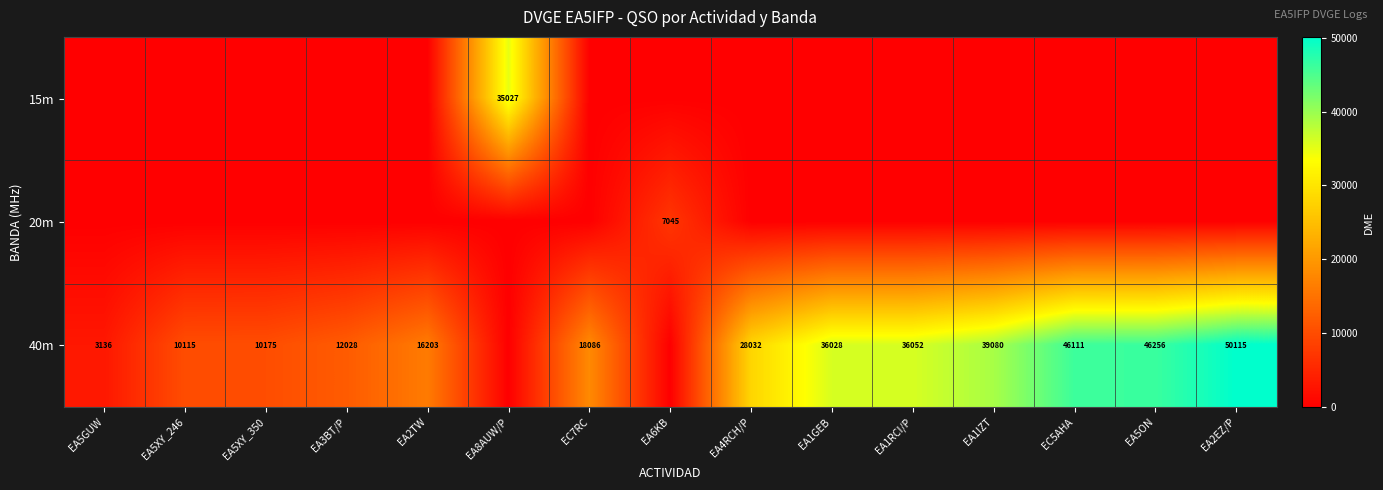

True or false: 40m has a value of 73774 at EC5AHA.

False